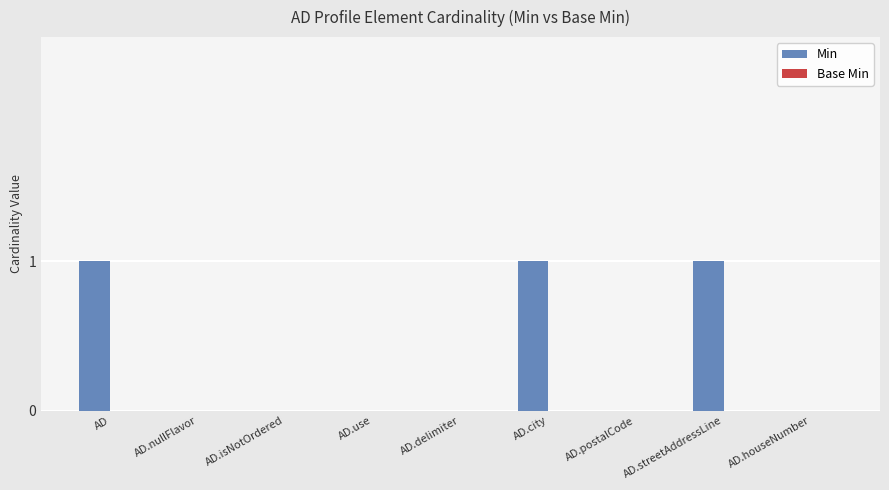

How many data points does each series have?

9